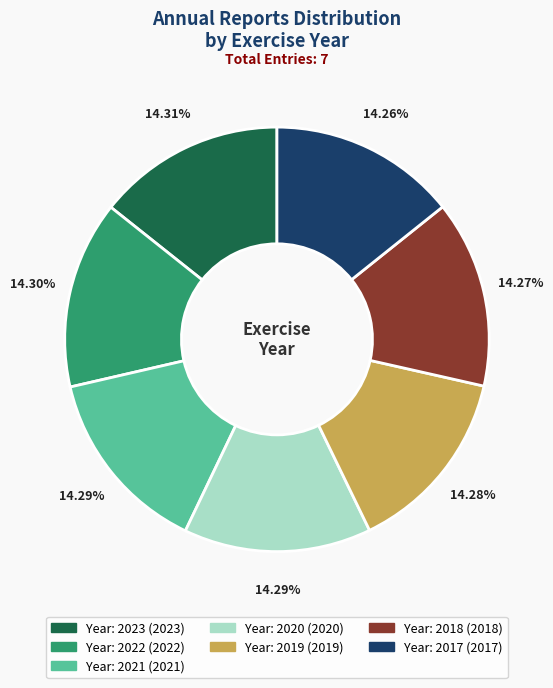

How many segments does this pie chart have?

7